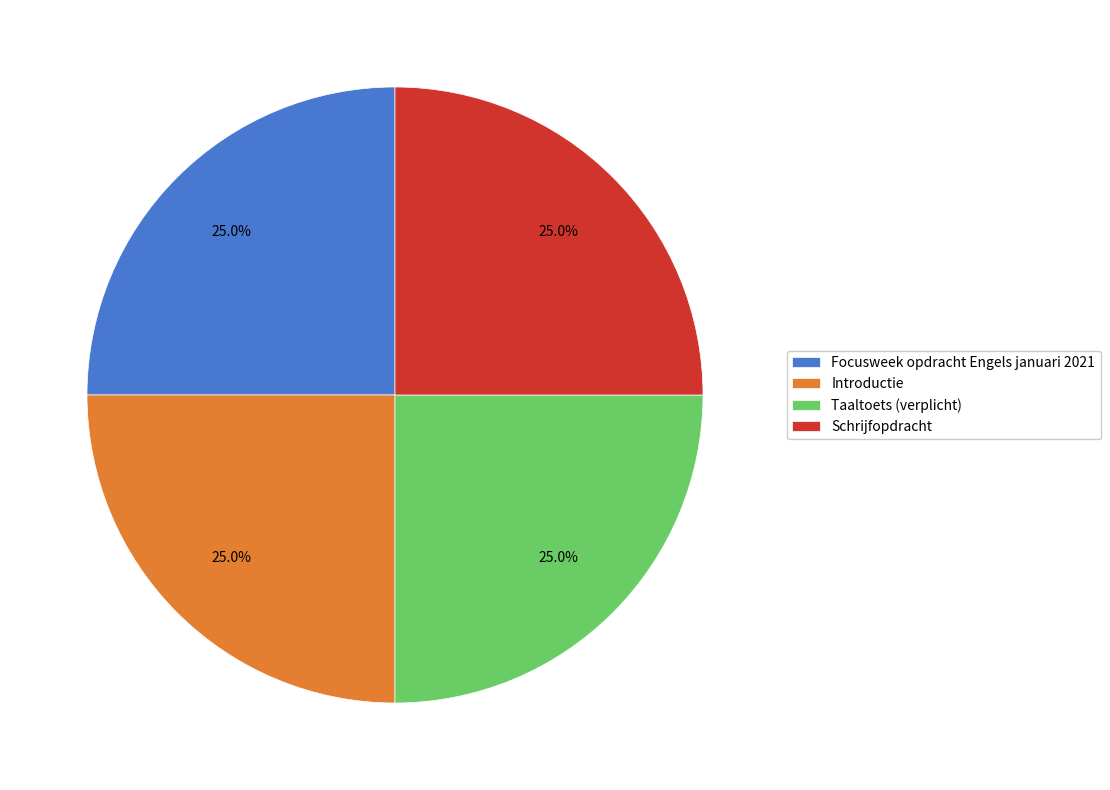

How many slices are in this pie chart?

4